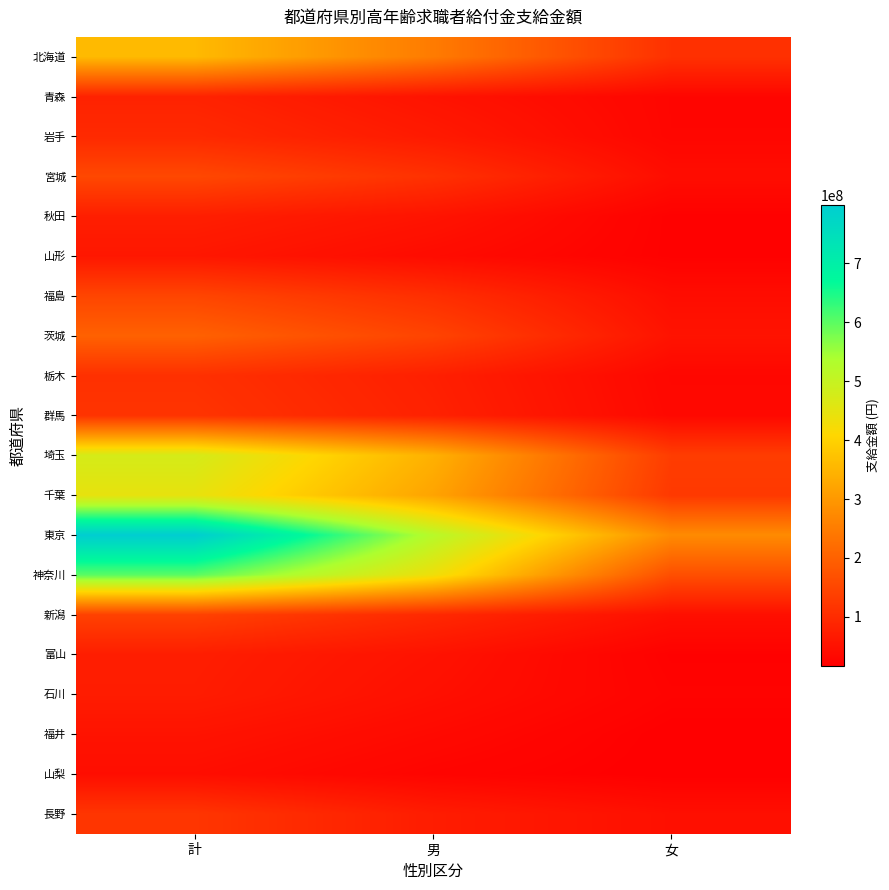

What is the maximum value shown in the chart?

799368854